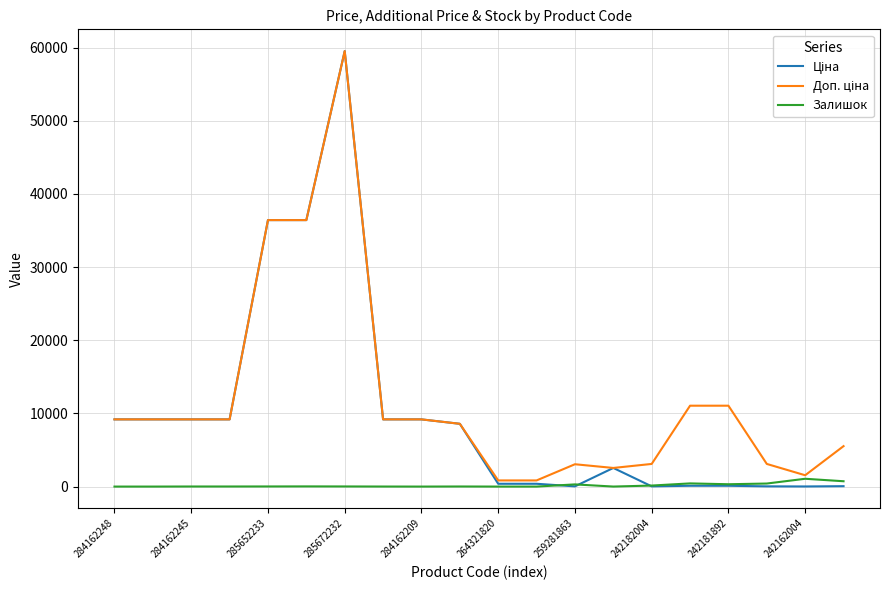

What is the maximum value shown in the chart?

59523.0